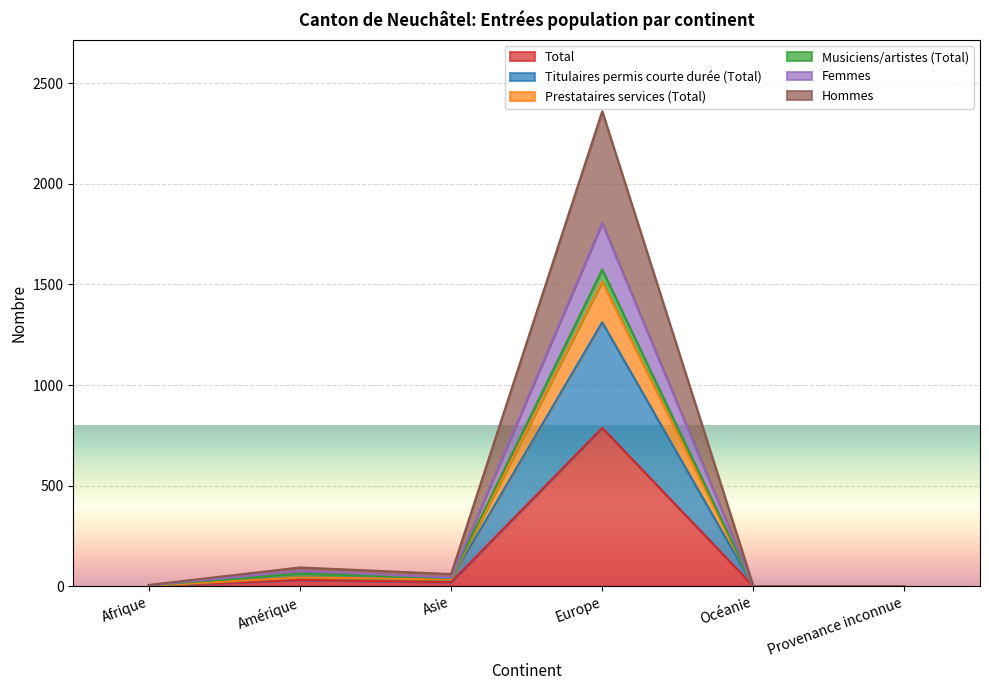

Is it true that Total equals 0 at Océanie?

True